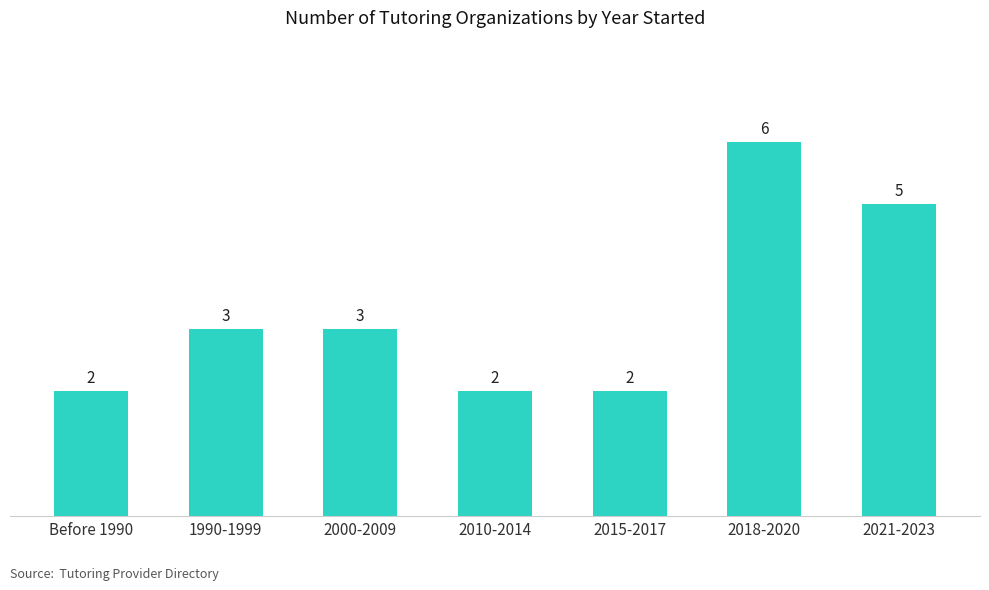

Which label corresponds to the largest value in the chart?

2018-2020